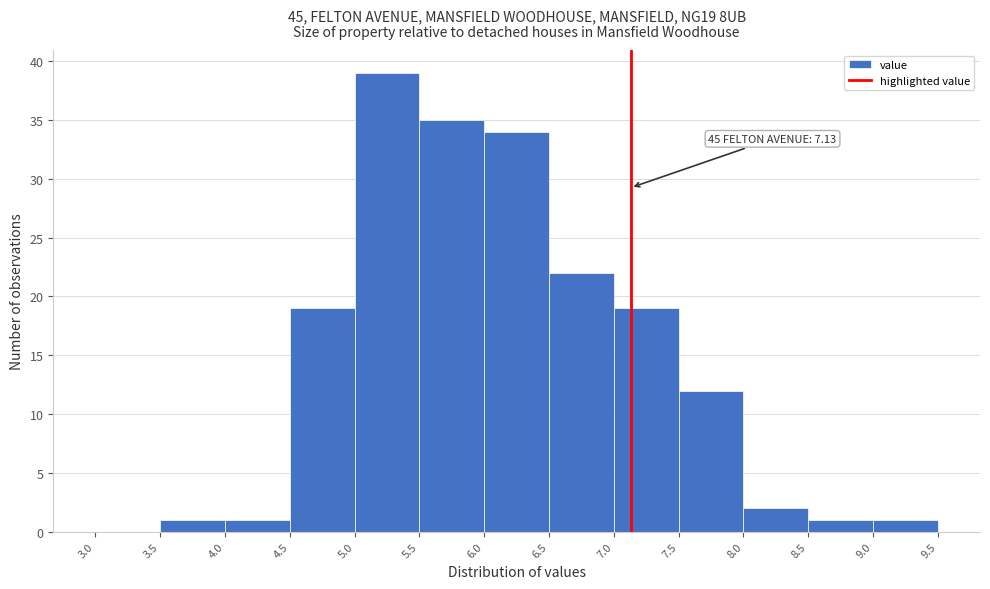

Over which range of the x-axis is the bar tallest?

5.0 to 5.5